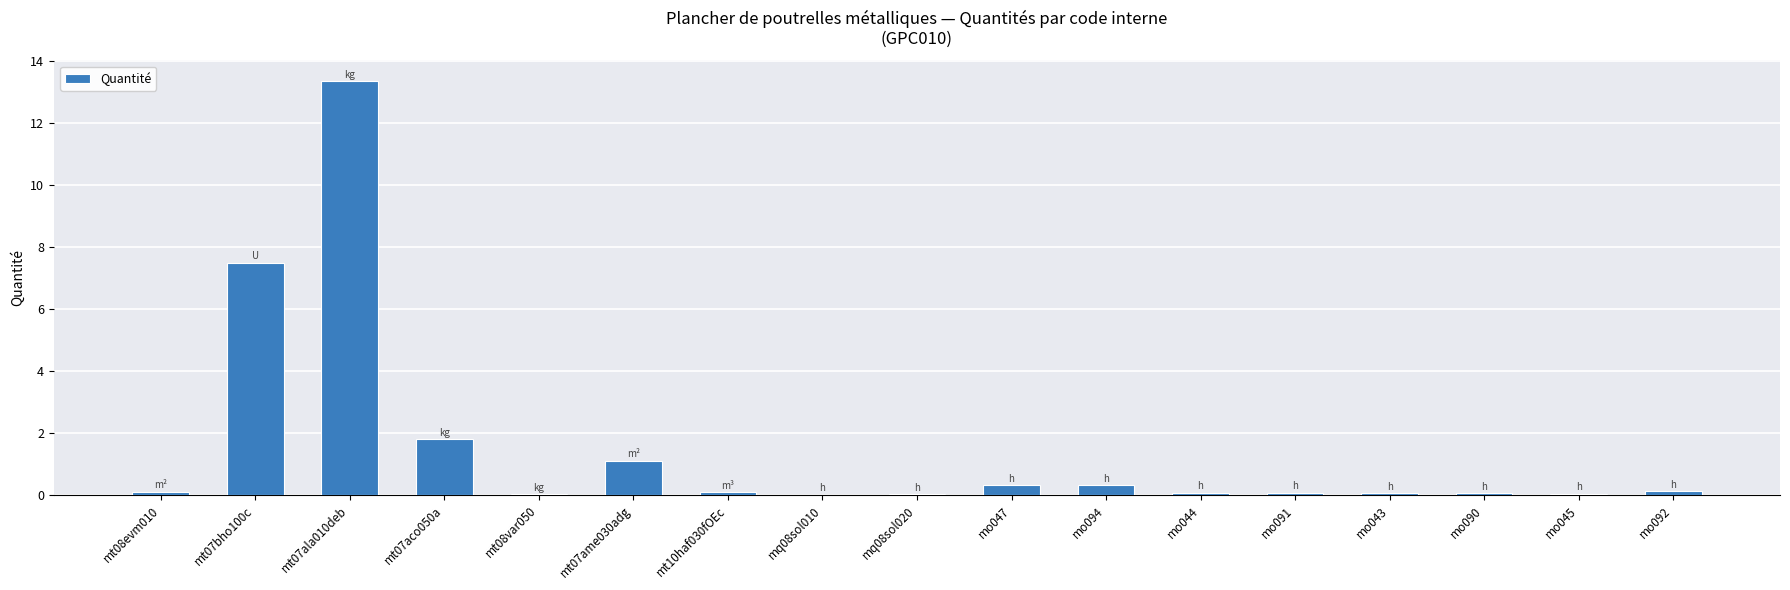

The chart shows a value of 0.0 at mo045. True or false?

True